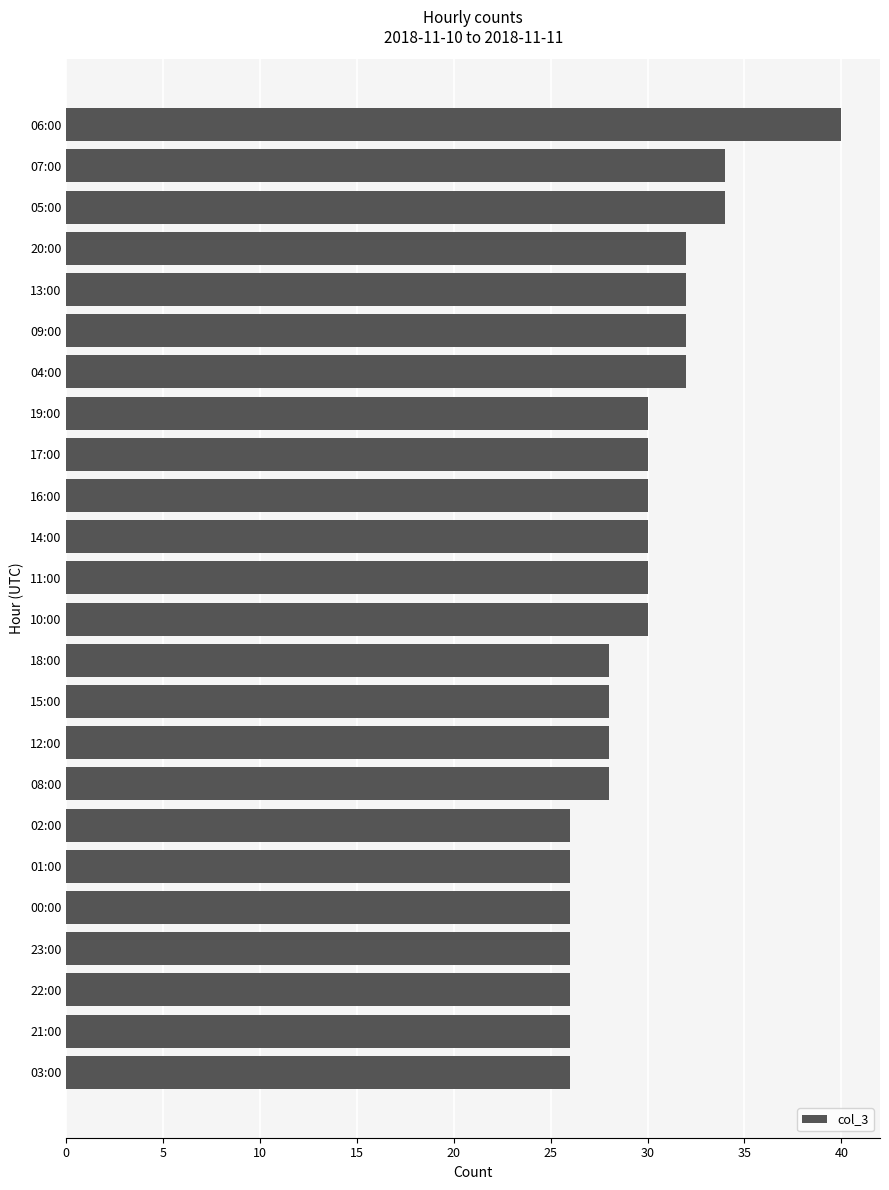

Between 22:00 and 11:00, which is larger?

11:00